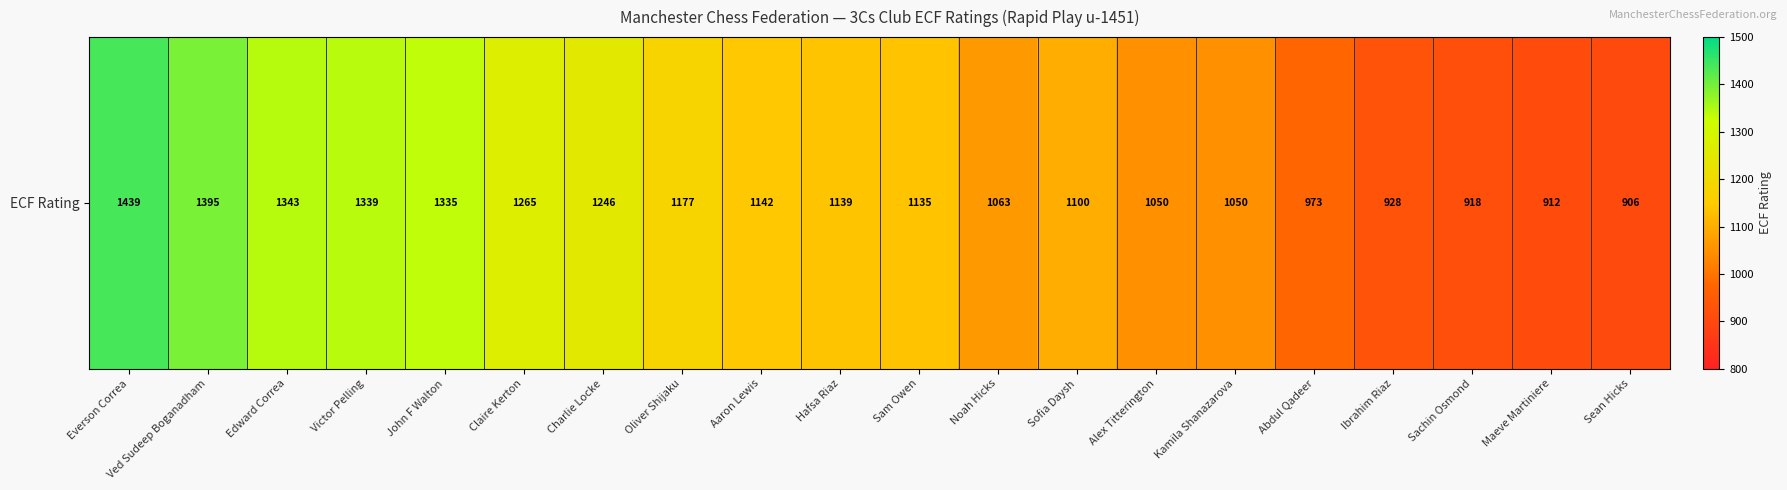

Which label corresponds to the largest value in the chart?

Everson Correa